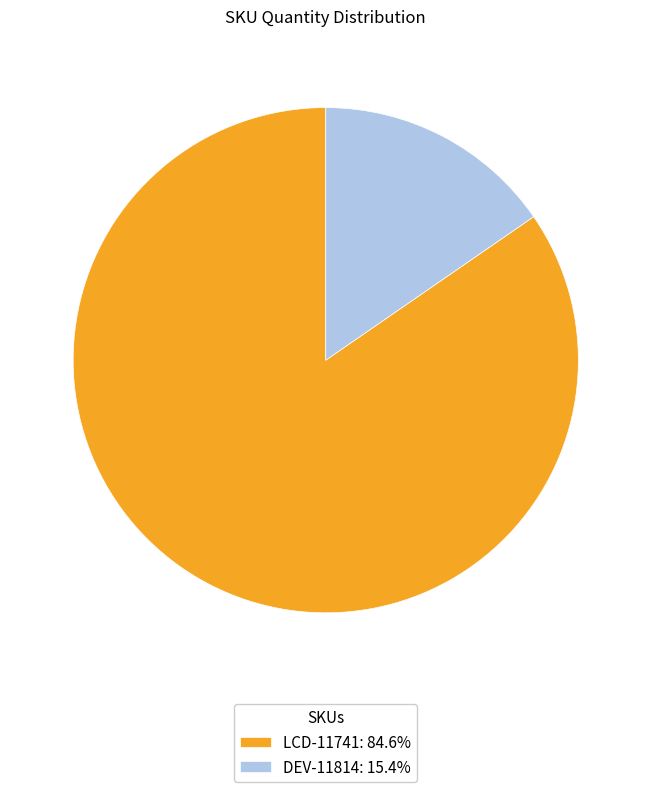

Do DEV-11814 and LCD-11741 together represent more than half of the pie?

Yes